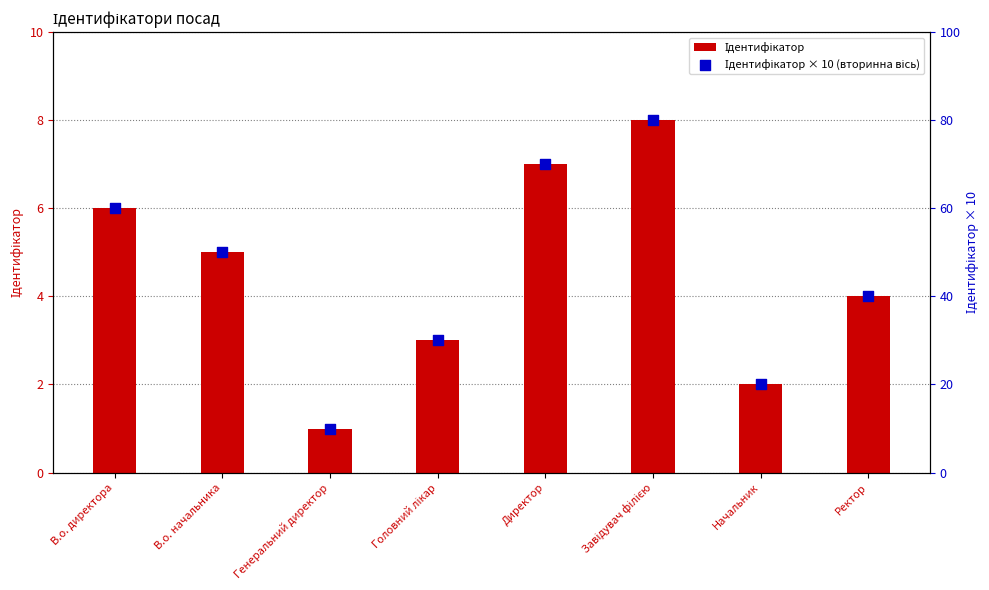

Which series has the largest Y range (max minus min)?

Ідентифікатор × 10 (вторинна вісь)